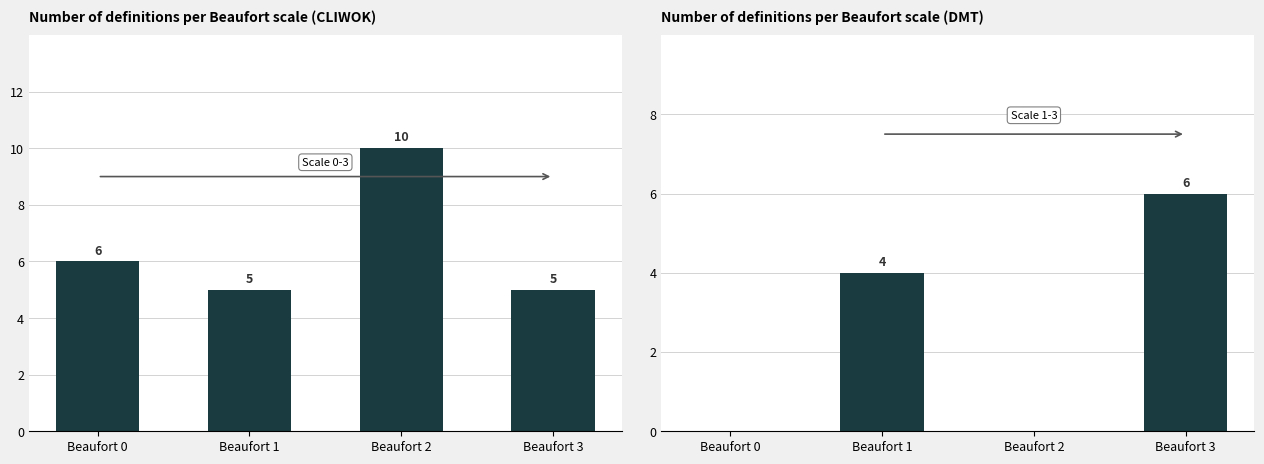

Is it true that CLIWOK equals 16 at Beaufort 2?

False